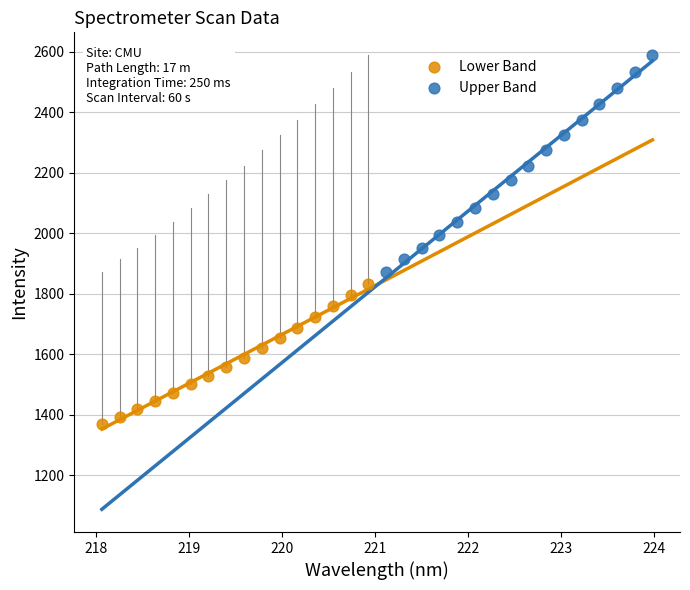

Which series has the widest spread of Y values?

Upper Band